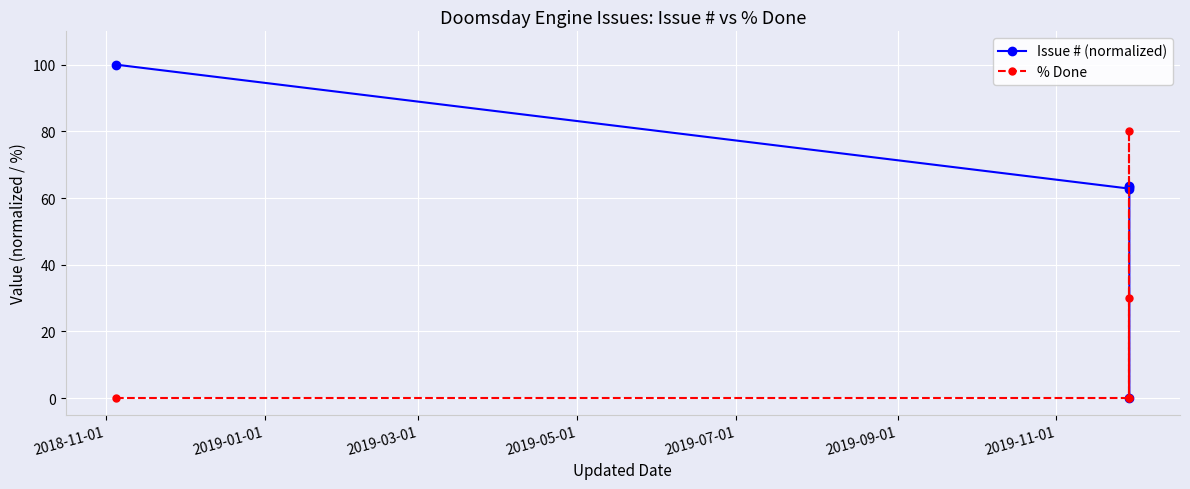

What is the difference between the second highest and second lowest values in the % Done series?

30.0